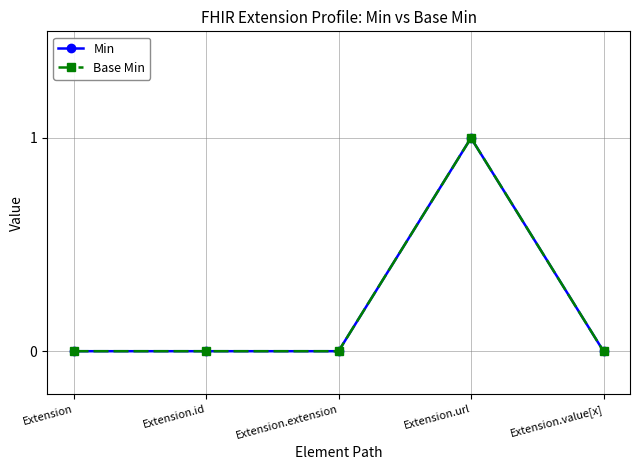

List the labels in order of Base Min value, smallest first.

Extension, Extension.id, Extension.extension, Extension.value[x], Extension.url